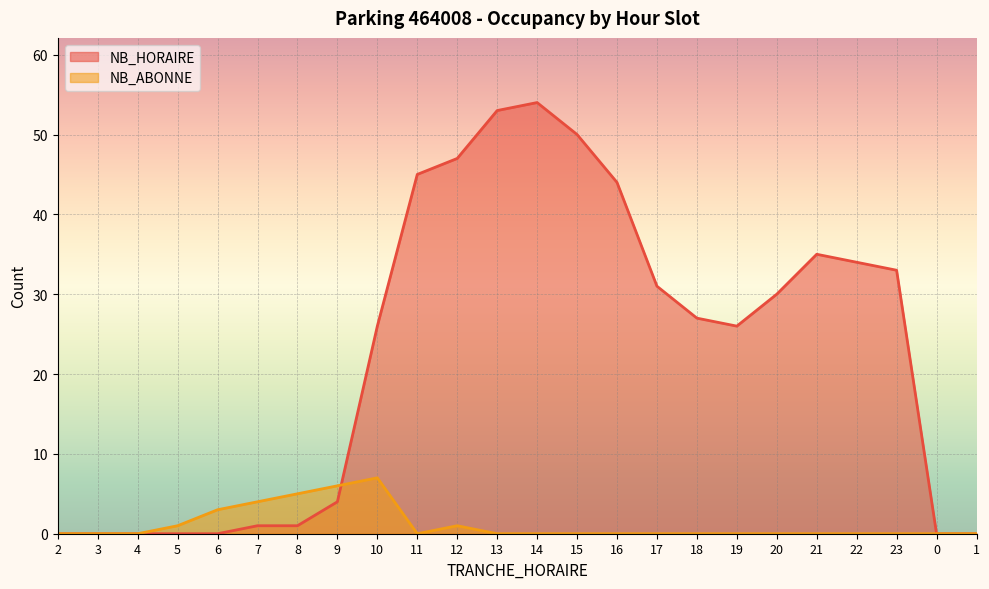

At how many categories does at least one series exceed 48?

3